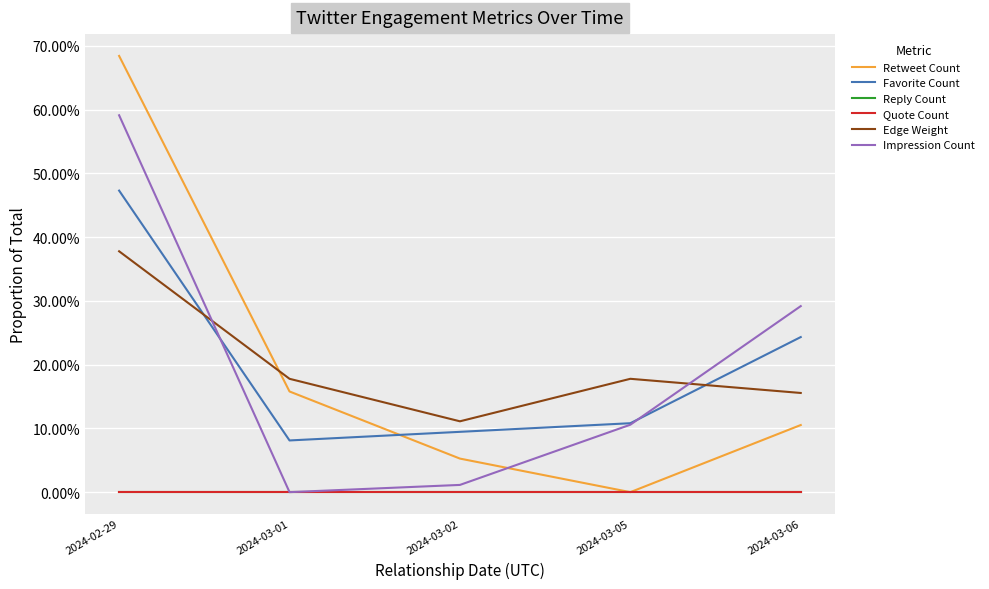

At which category is the sum across all series the highest?

2024-02-29